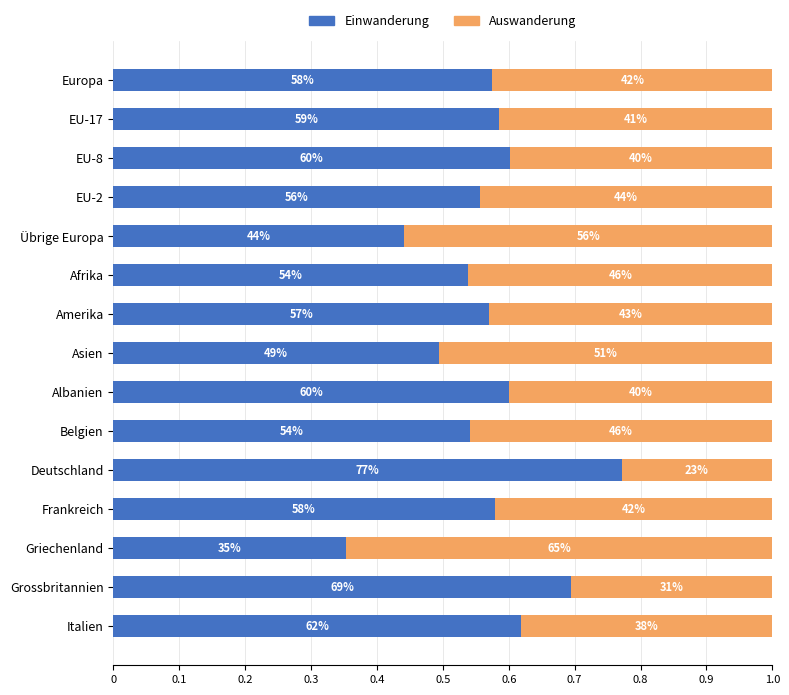

What are all the series names shown in the legend?

Einwanderung, Auswanderung